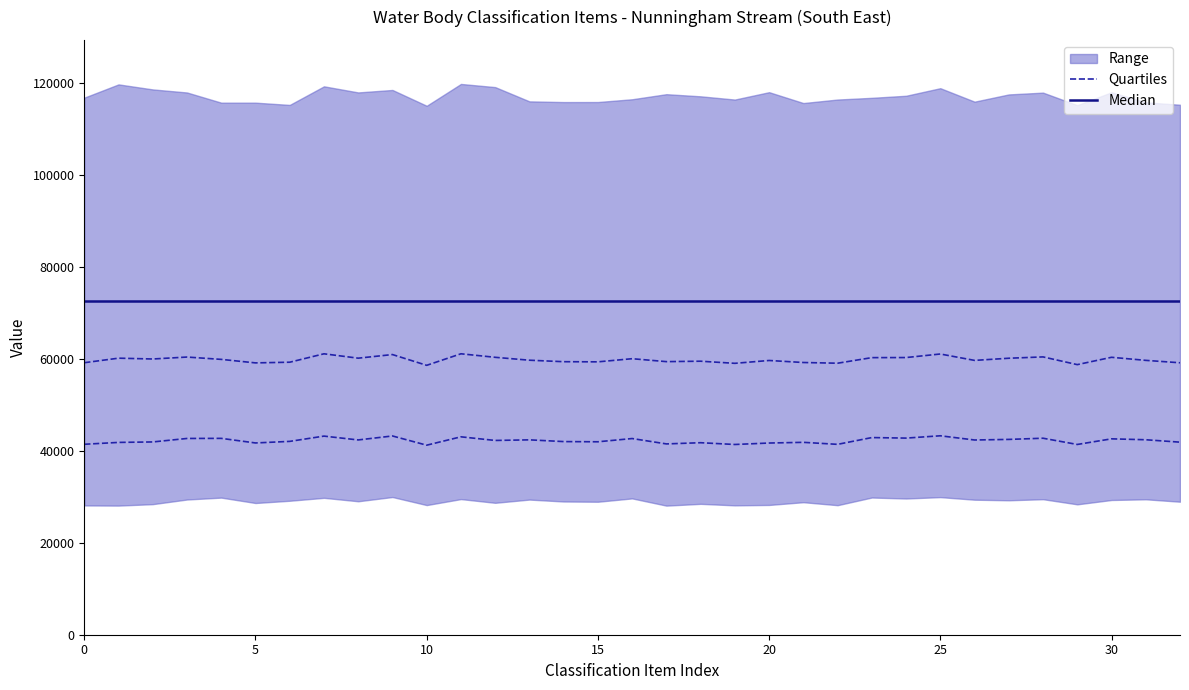

List the series in order of their overall mean, highest first.

Median, Quartiles